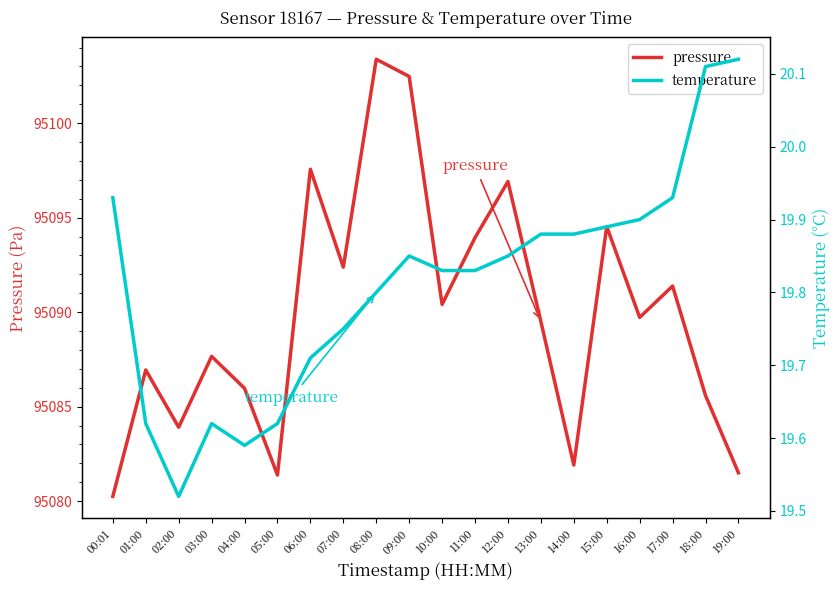

Reading left to right, transcribe all the data shown in this chart.

pressure: 95080.2	95086.9	95083.9	95087.7	95086.0	95081.4	95097.6	95092.4	95103.4	95102.5	95090.4	95093.9	95096.9	95089.5	95081.9	95094.5	95089.7	95091.4	95085.6	95081.5
temperature: 19.9	19.6	19.5	19.6	19.6	19.6	19.7	19.8	19.8	19.9	19.8	19.8	19.9	19.9	19.9	19.9	19.9	19.9	20.1	20.1